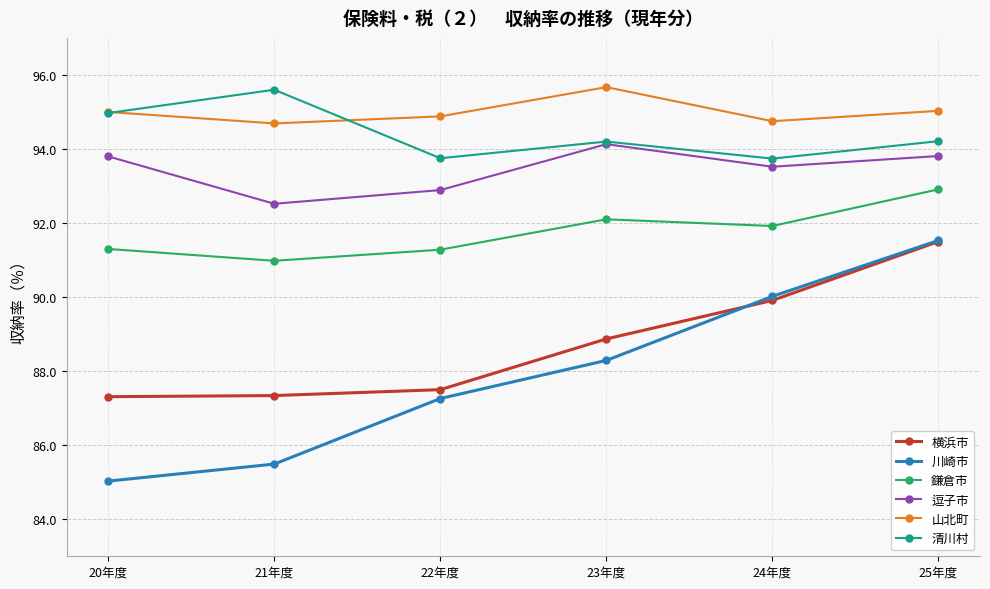

What are all the series names shown in the legend?

横浜市, 川崎市, 鎌倉市, 逗子市, 山北町, 清川村